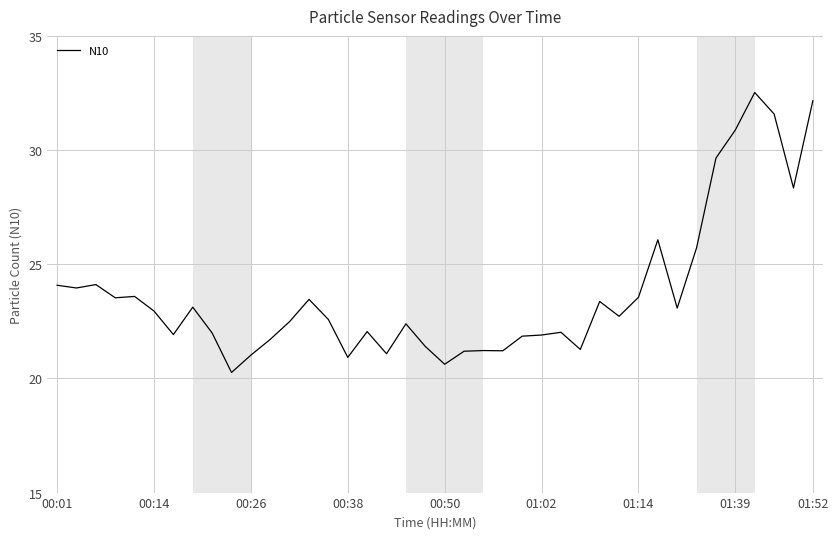

What is the difference between the maximum and minimum values?

12.3